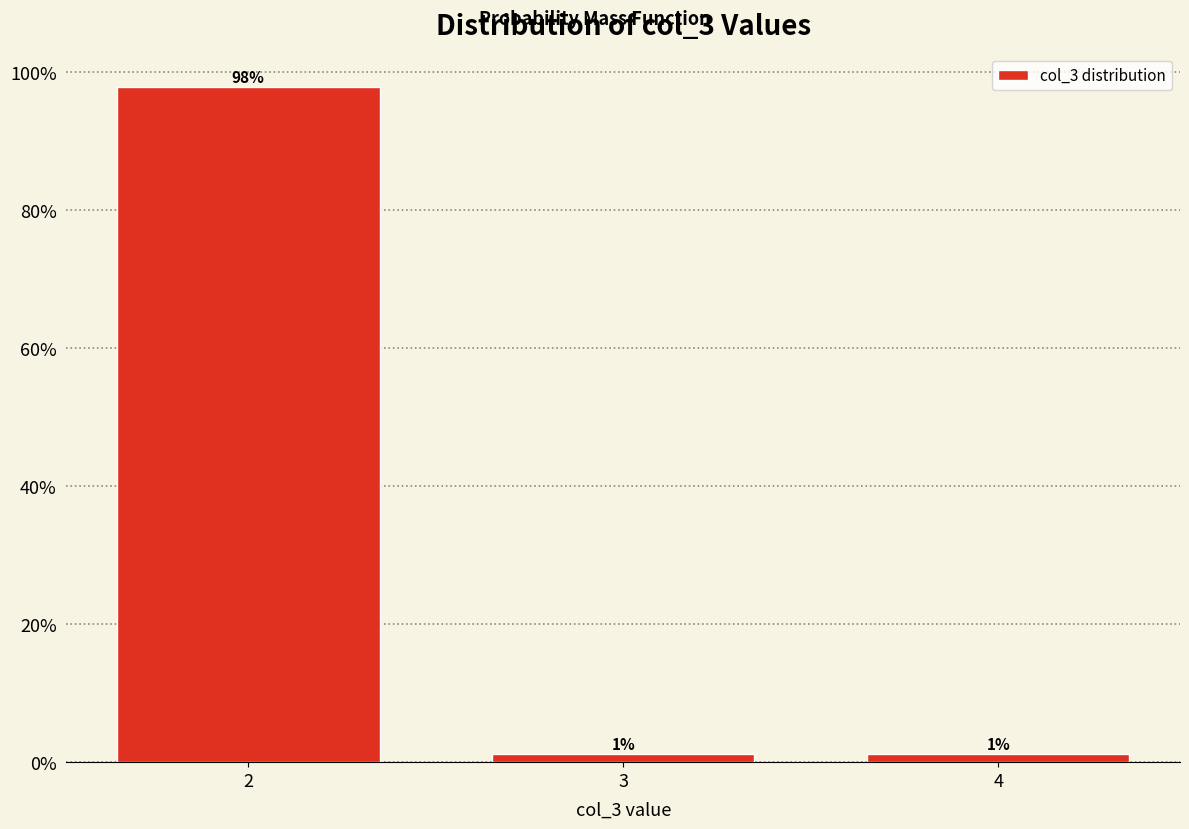

Are the bars horizontal?

No